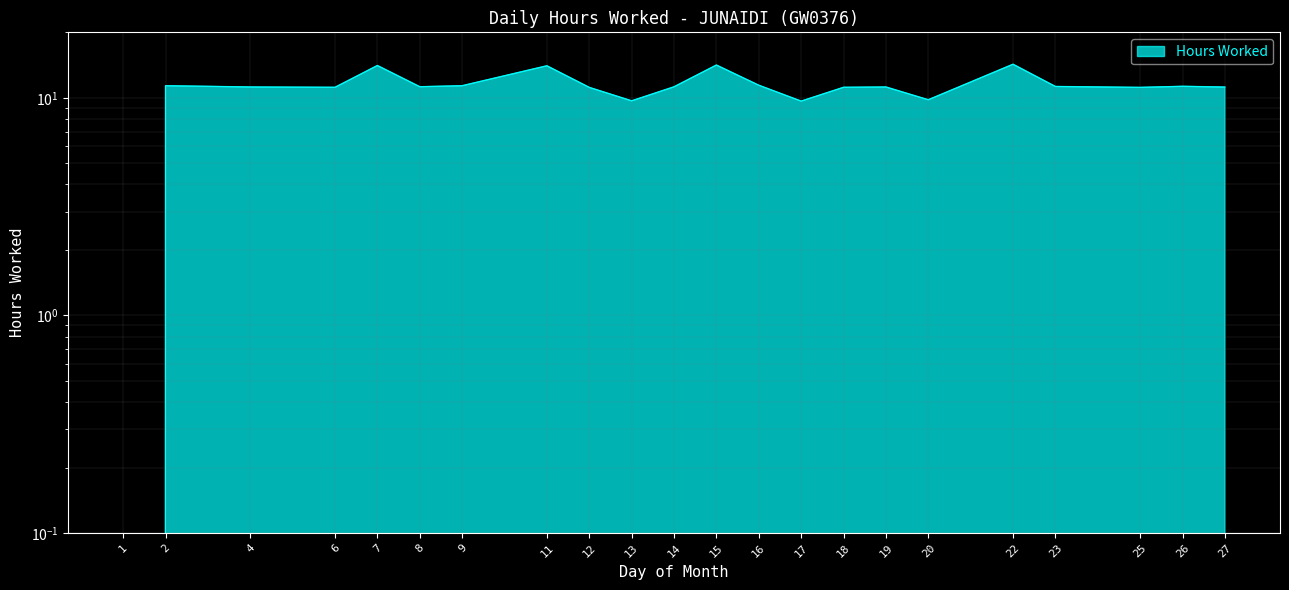

What is the sum of all values?

243.3